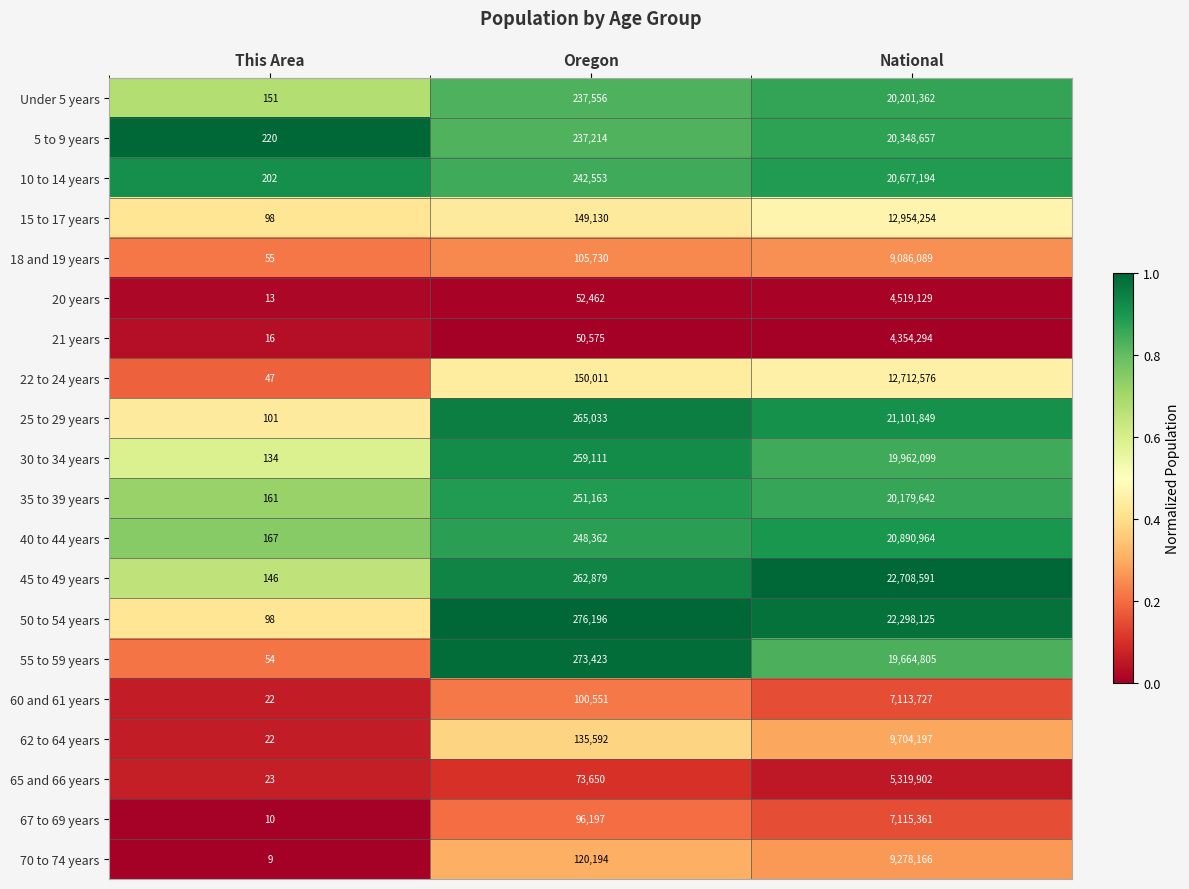

Which series has the largest total across all categories?

45 to 49 years